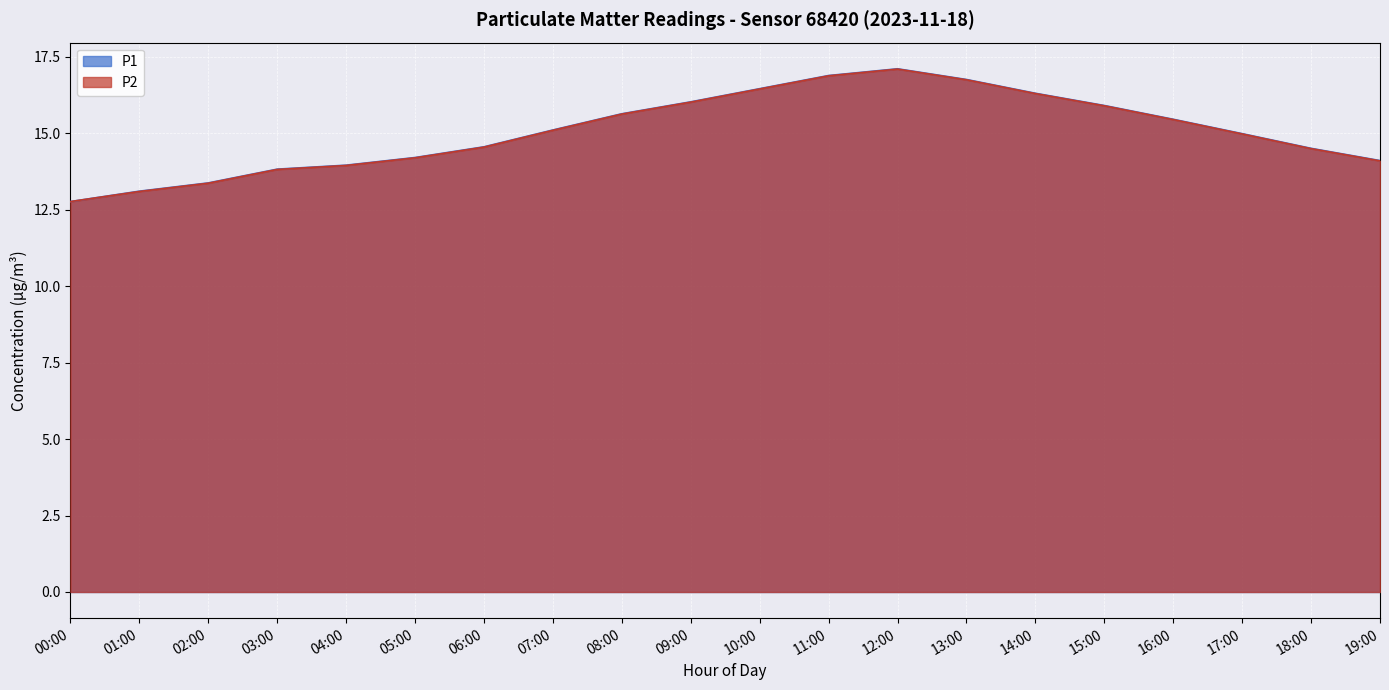

How many values in the P2 series are below 15?

10